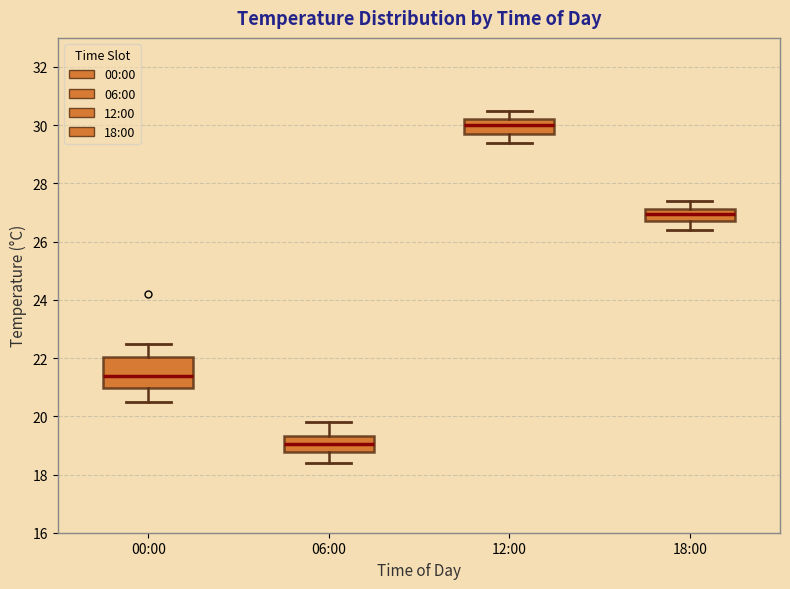

Where does the upper whisker of the box for 18:00 end on the y-axis? The values are not printed on the chart, so give them approximately, as read against the axis.

27.4